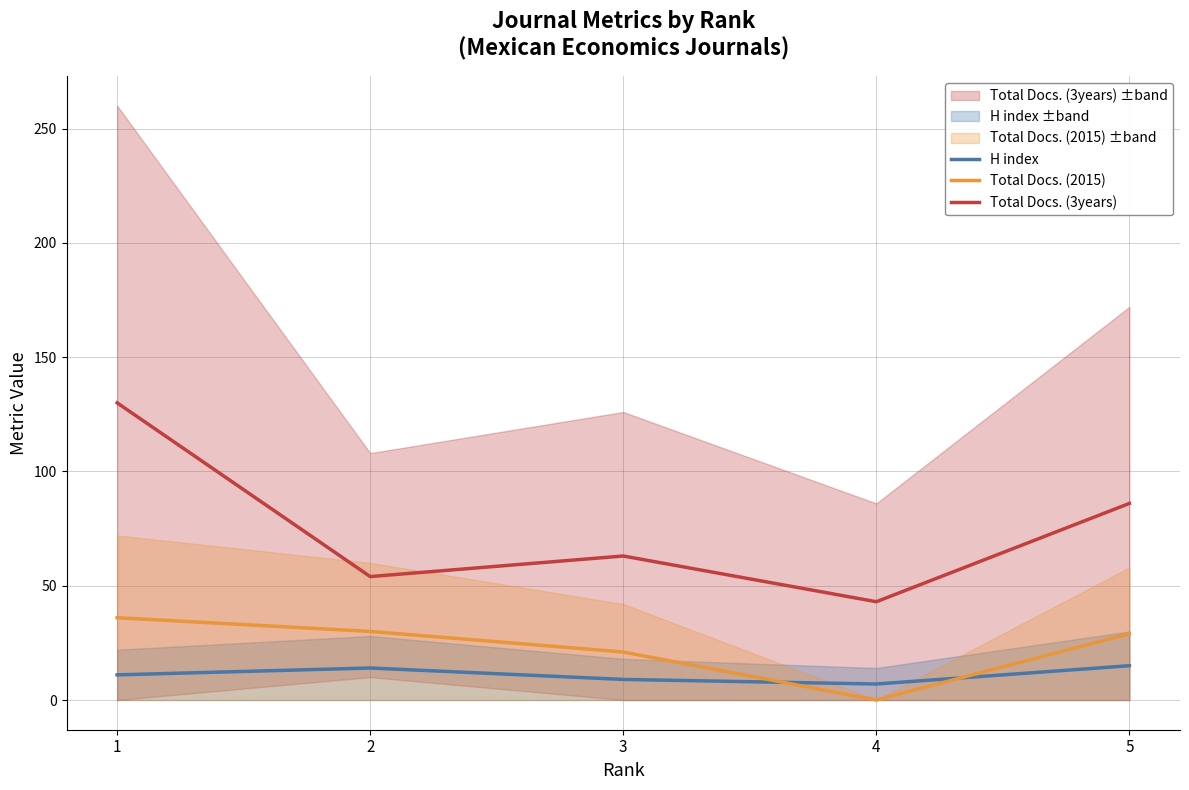

In Total Docs. (3years), how many points are higher than both neighbors (excluding endpoints)?

1